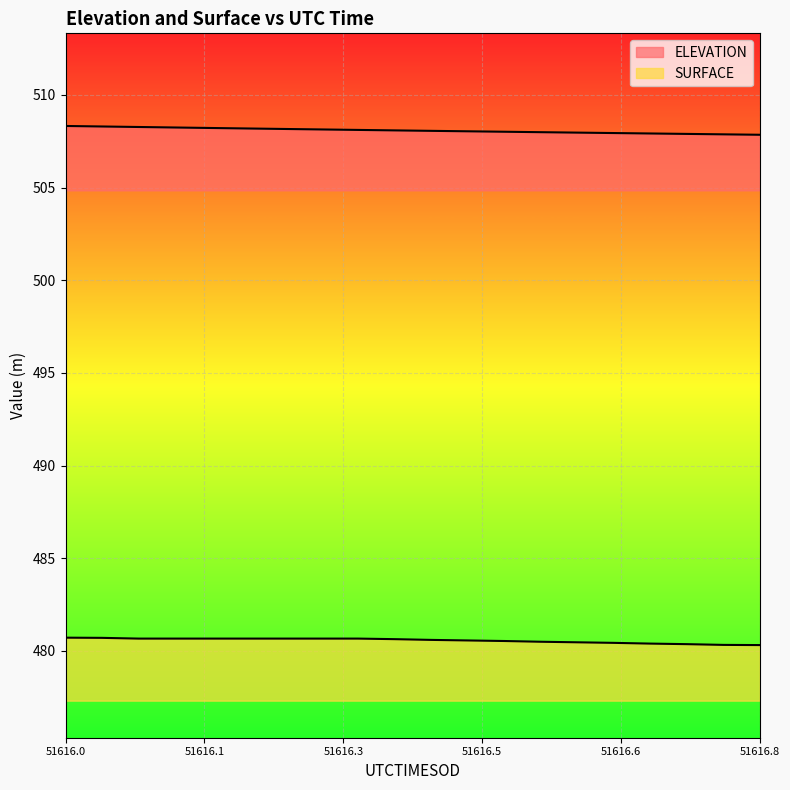

What is the average value of the ELEVATION series?

508.1